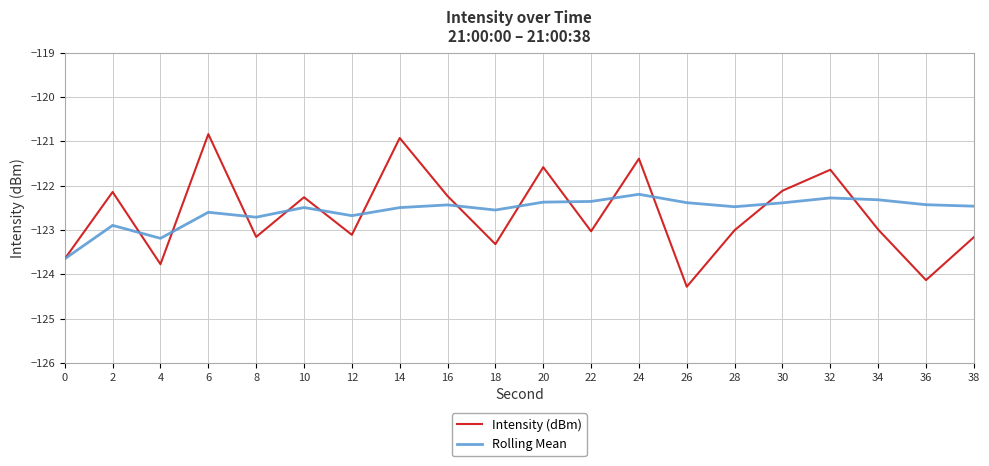

At 2, list the series in order from largest to smallest.

Intensity (dBm), Rolling Mean